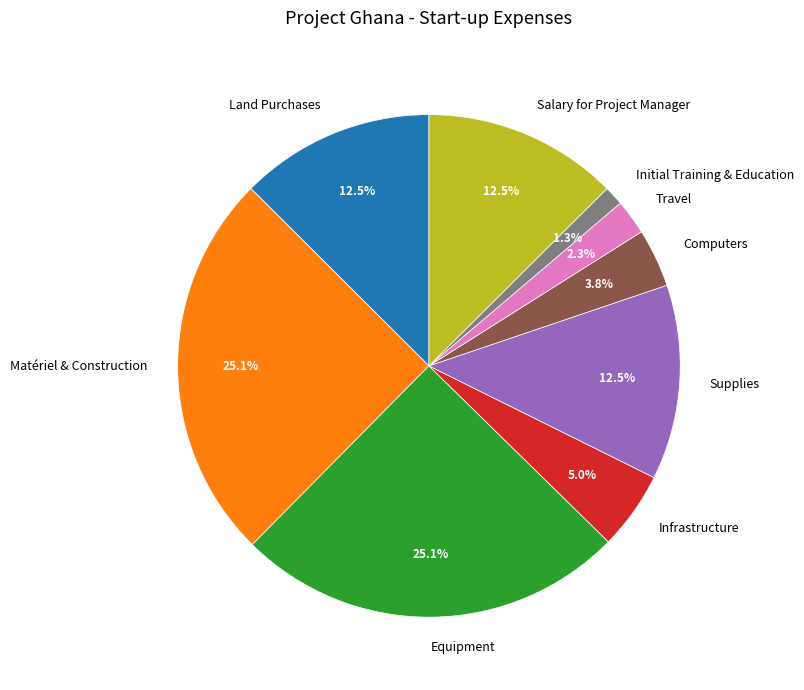

Count the number of slices in the pie.

9